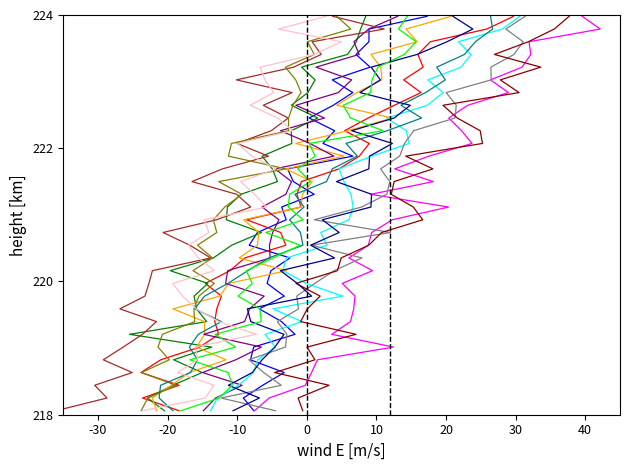

Which label corresponds to the smallest value in the chart?

218.0596